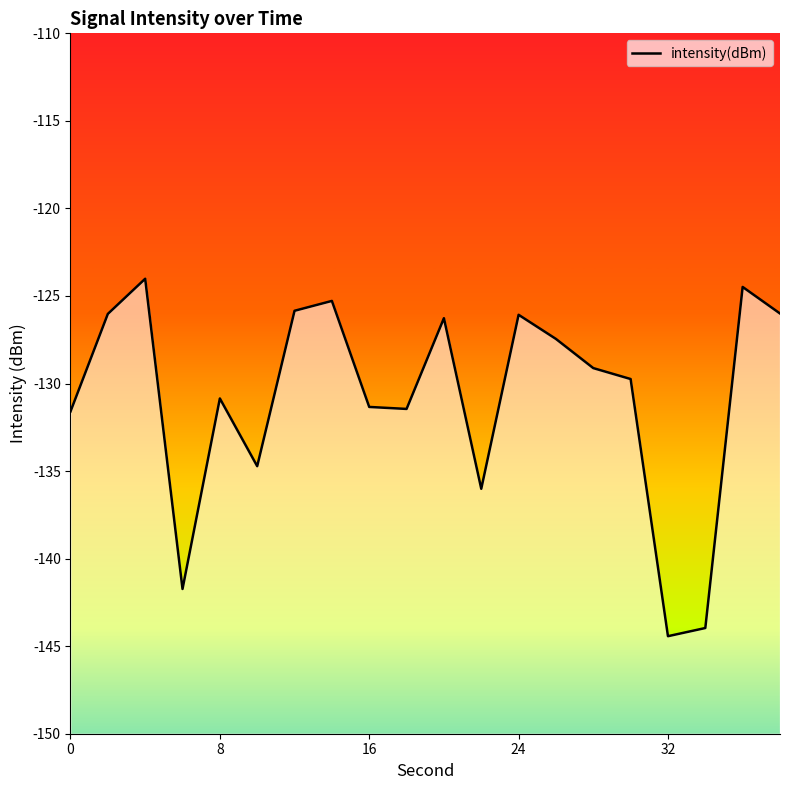

What is the sum of all values?

-2616.4